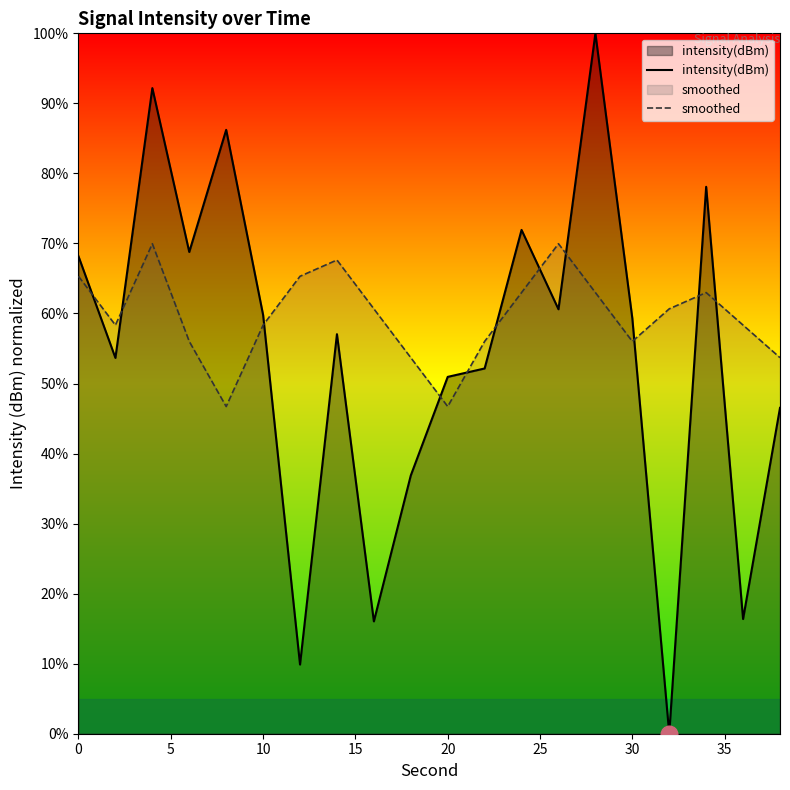

Does the chart display data point markers on the line(s)?

No